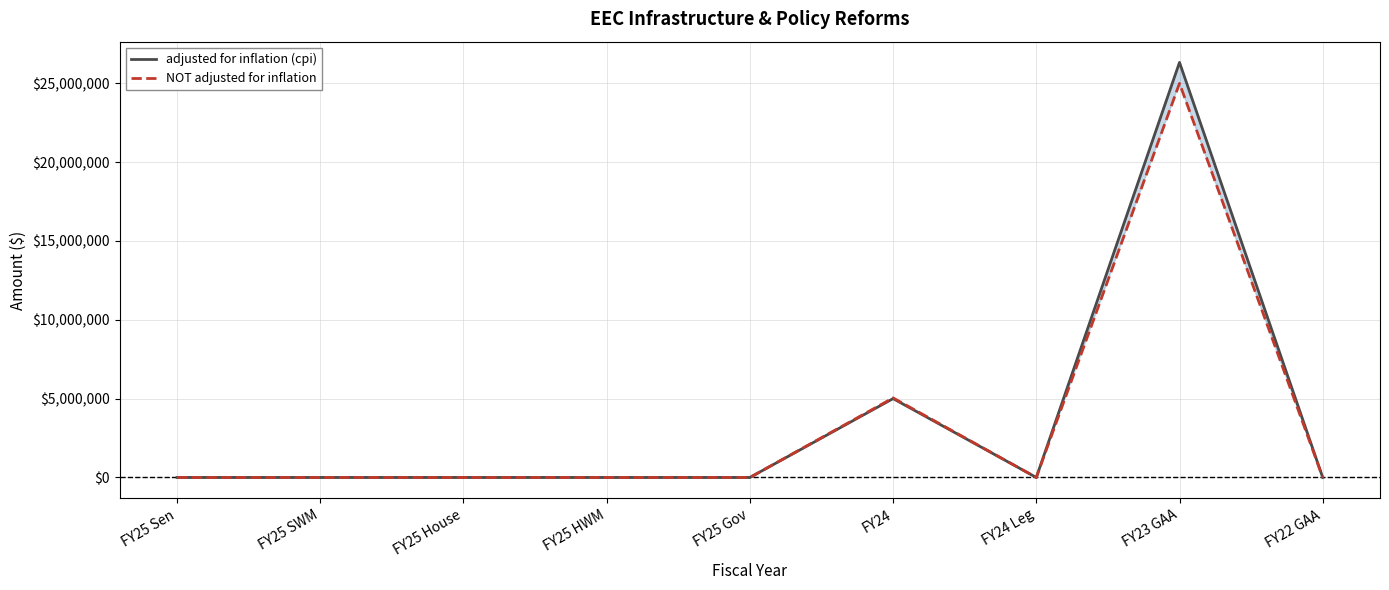

What are all the series names shown in the legend?

adjusted for inflation (cpi), NOT adjusted for inflation